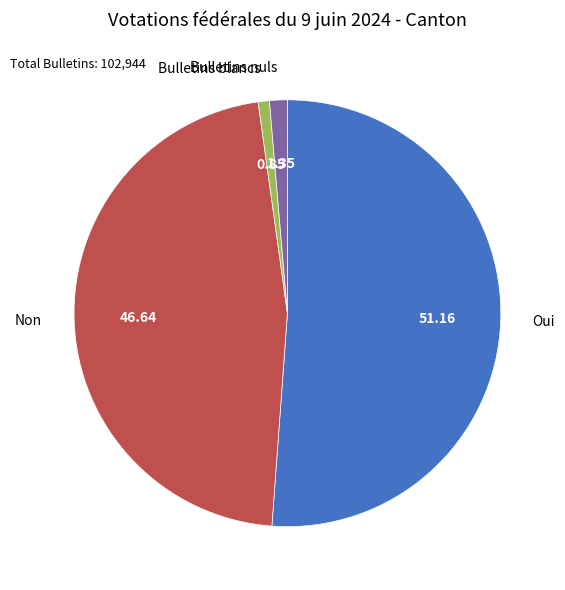

Which has a higher value, Non or Bulletins blancs?

Non